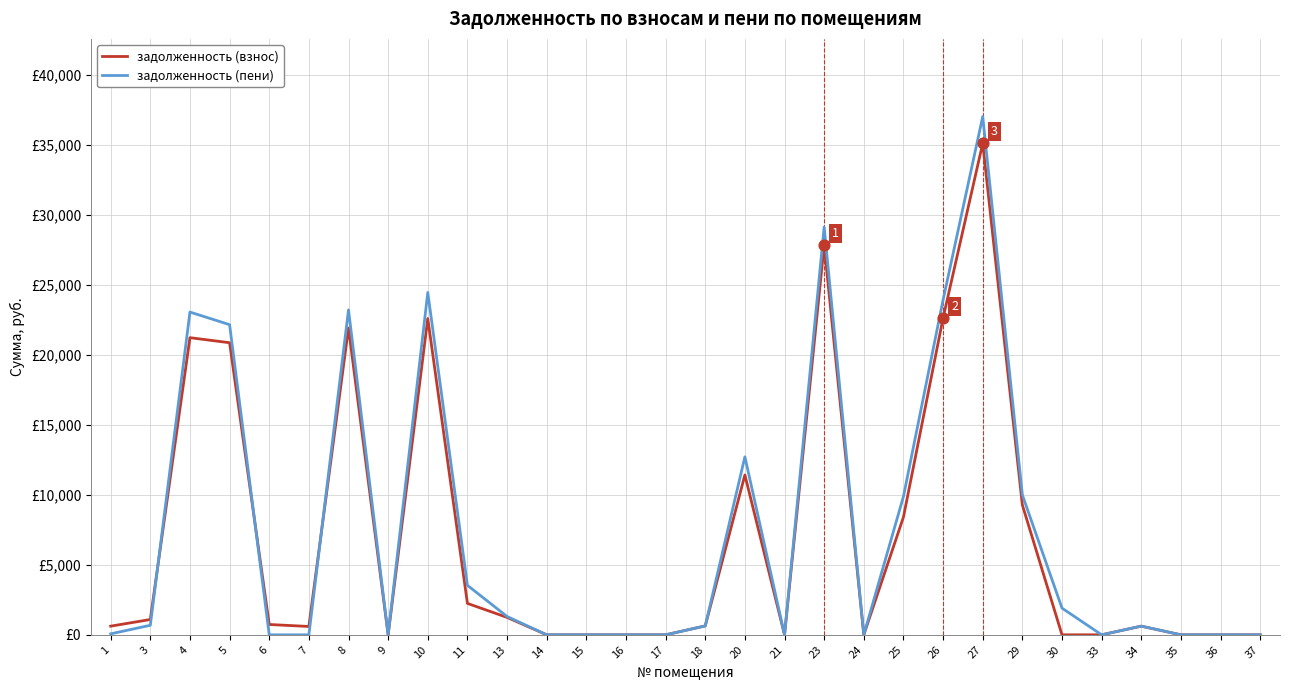

What are all the series names shown in the legend?

задолженность (взнос), задолженность (пени)